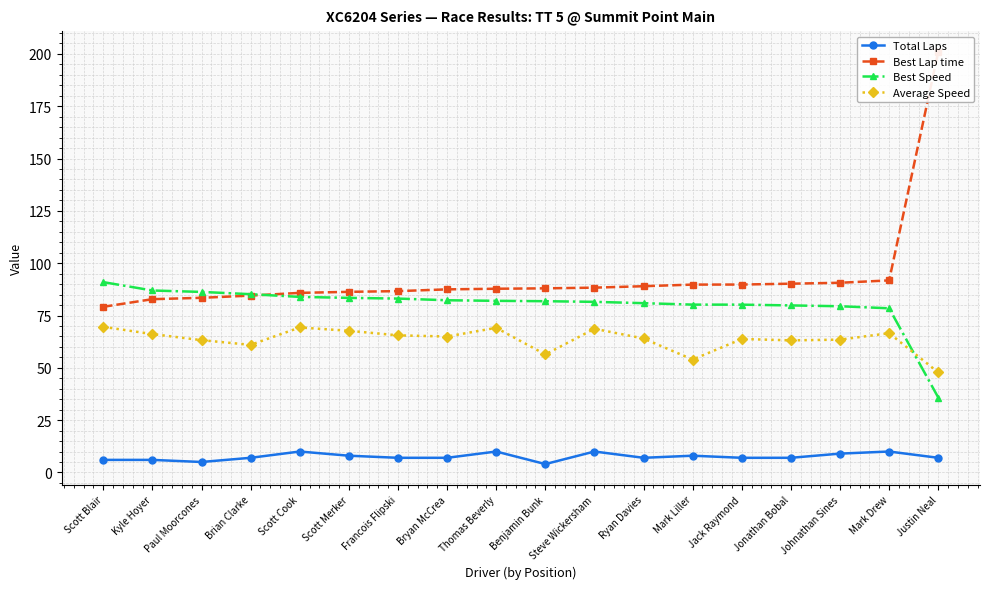

What is the difference between the highest and lowest values at Scott Merker?

78.3